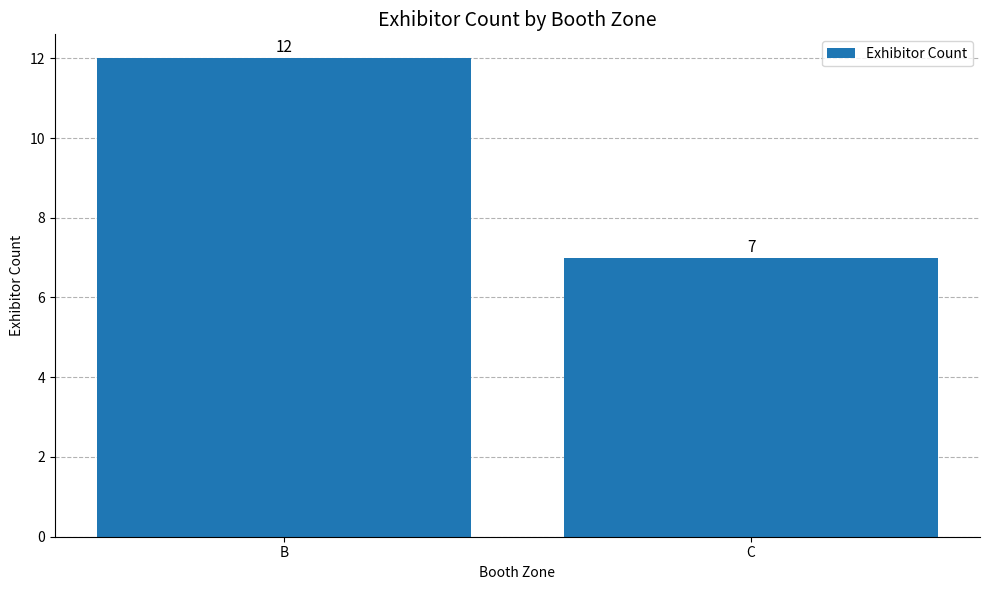

Is it true that the value at B is 5?

False